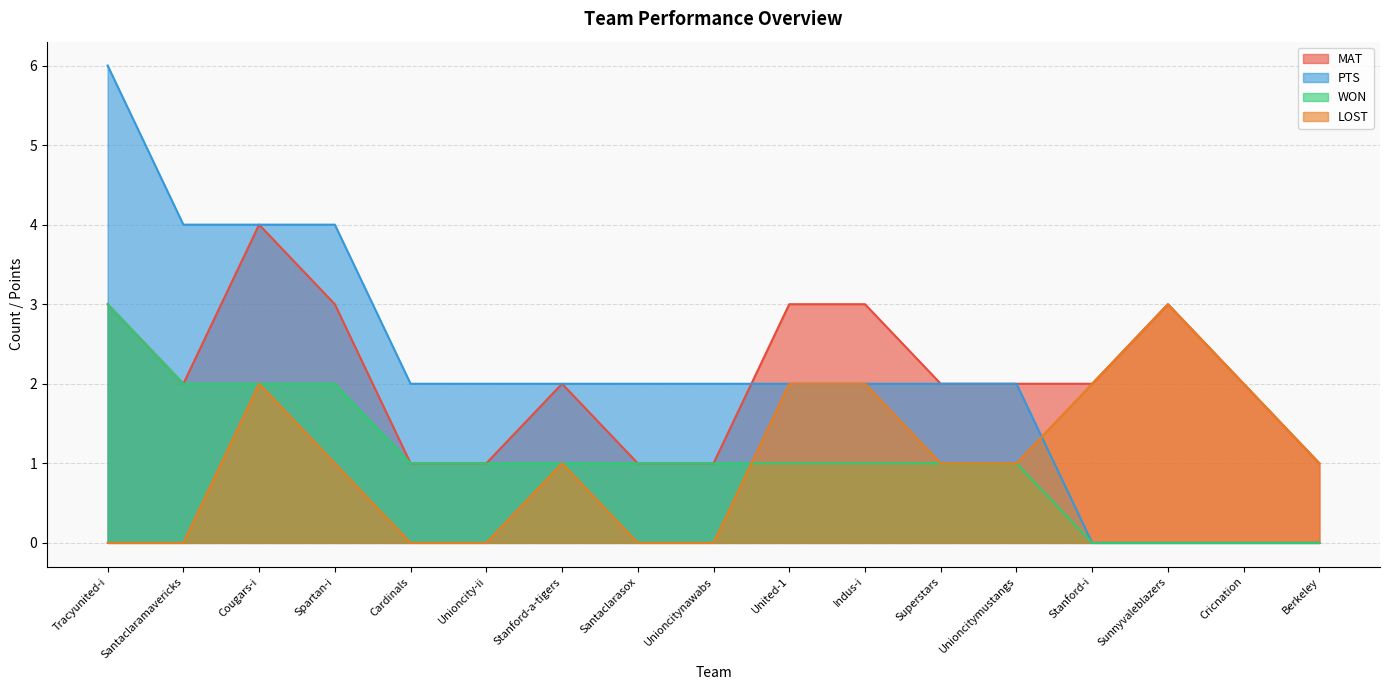

How many times do WON and LOST cross each other?

1